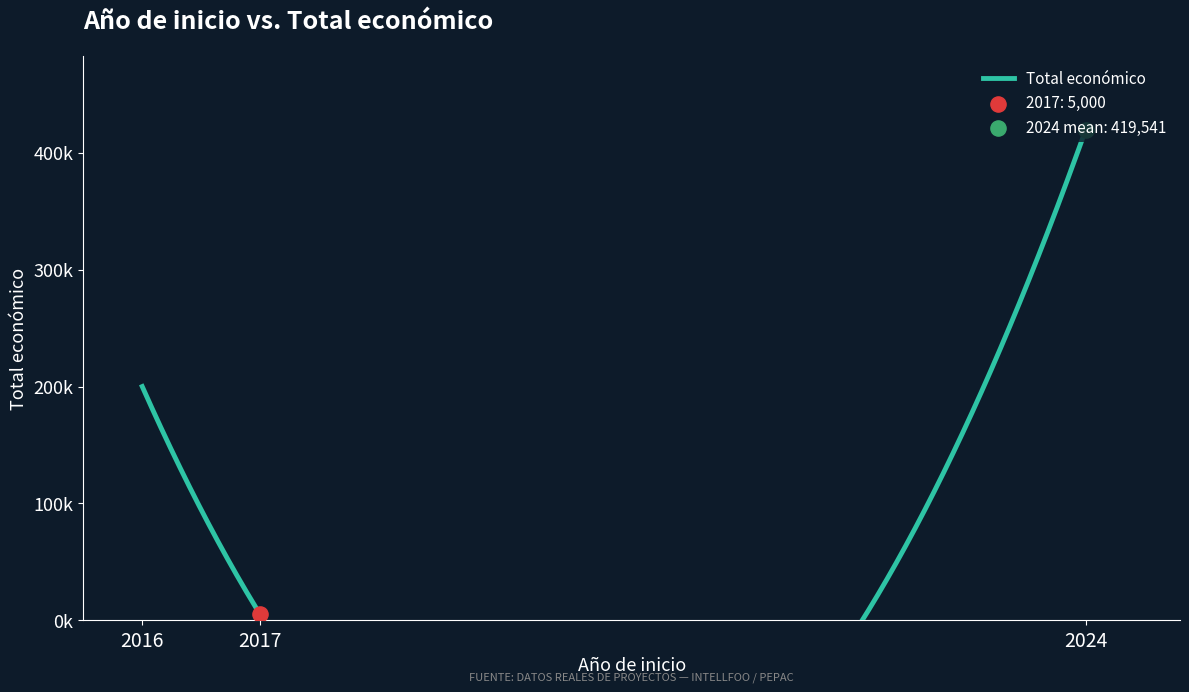

What is the ratio of the value at 2016 to the value at 2017?

40.0